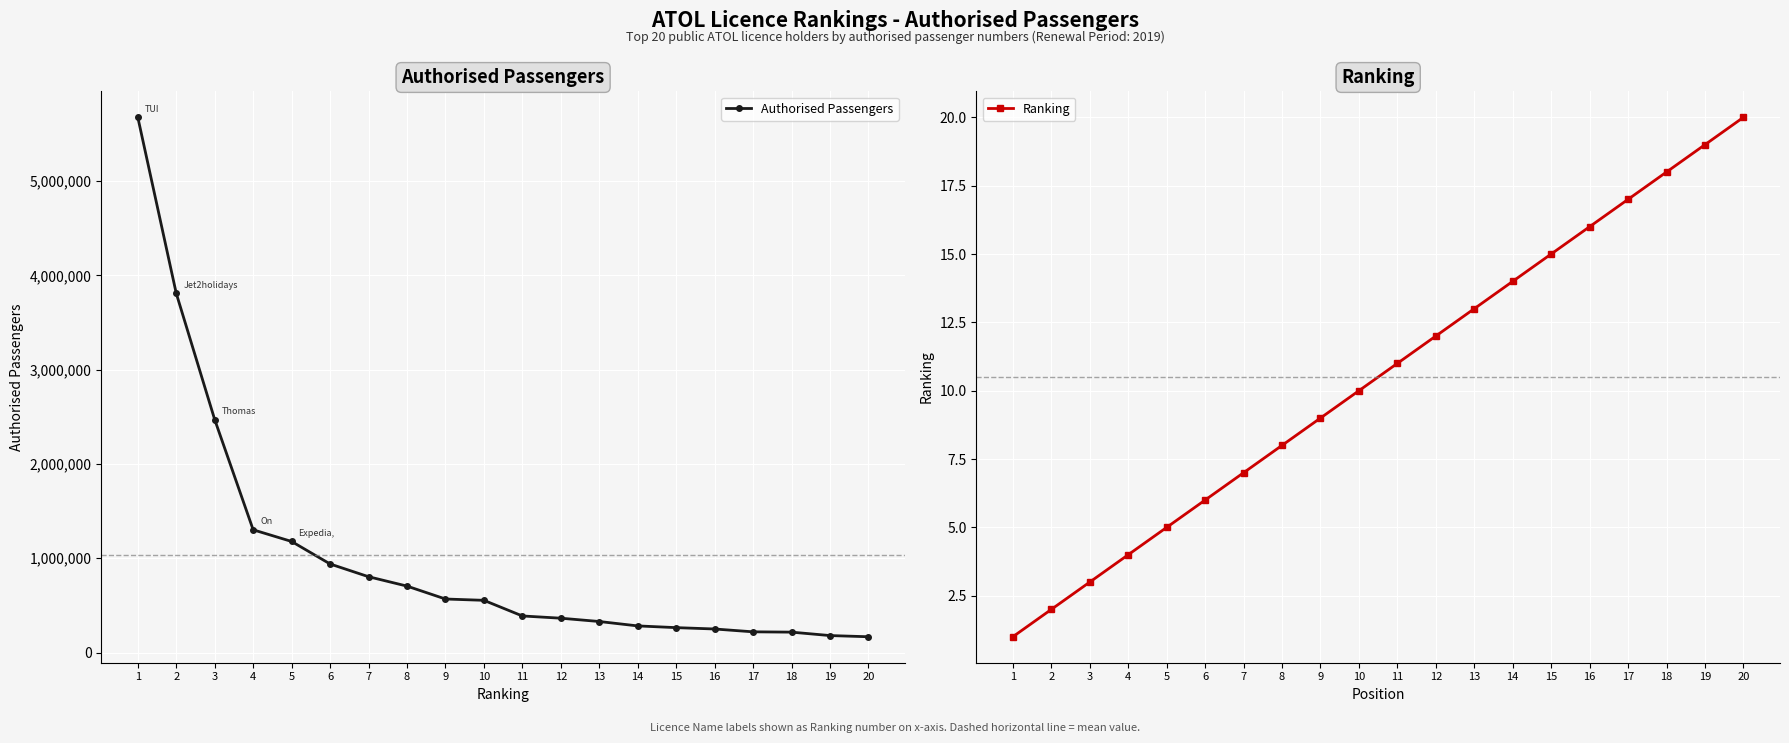

Is the value of Ranking at 2 greater than the value of Authorised Passengers at 14?

No